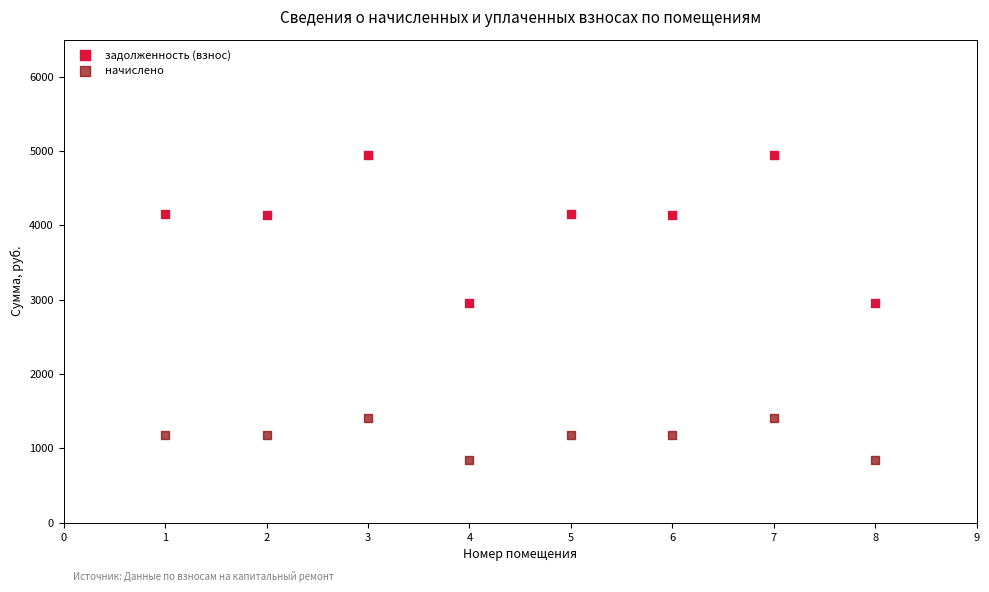

Across all data points, what is the range of X values (max minus min)?

7.0